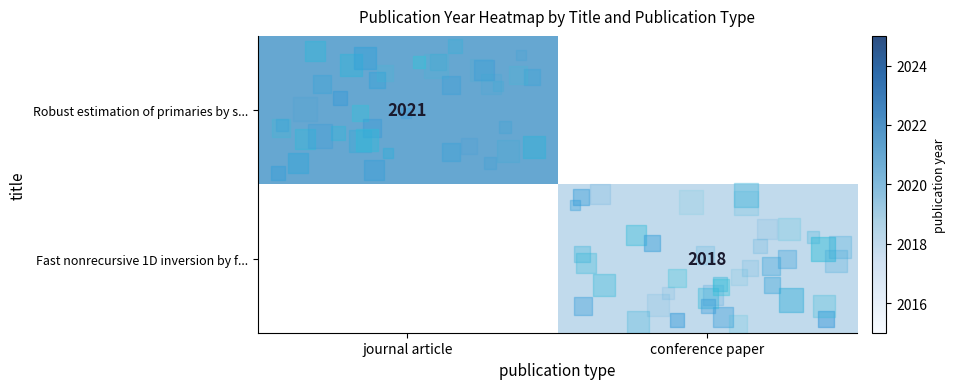

Rank the series at journal article from lowest to highest value.

Robust estimation of primaries by s..., Fast nonrecursive 1D inversion by f...